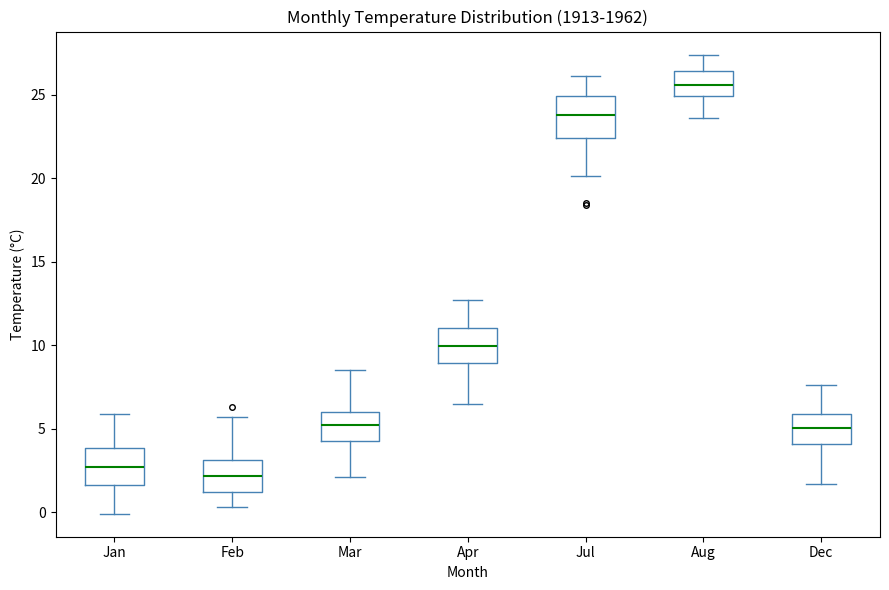

Where is the lower edge of the box for Jan on the y-axis? The values are not printed on the chart, so give them approximately, as read against the axis.

1.5